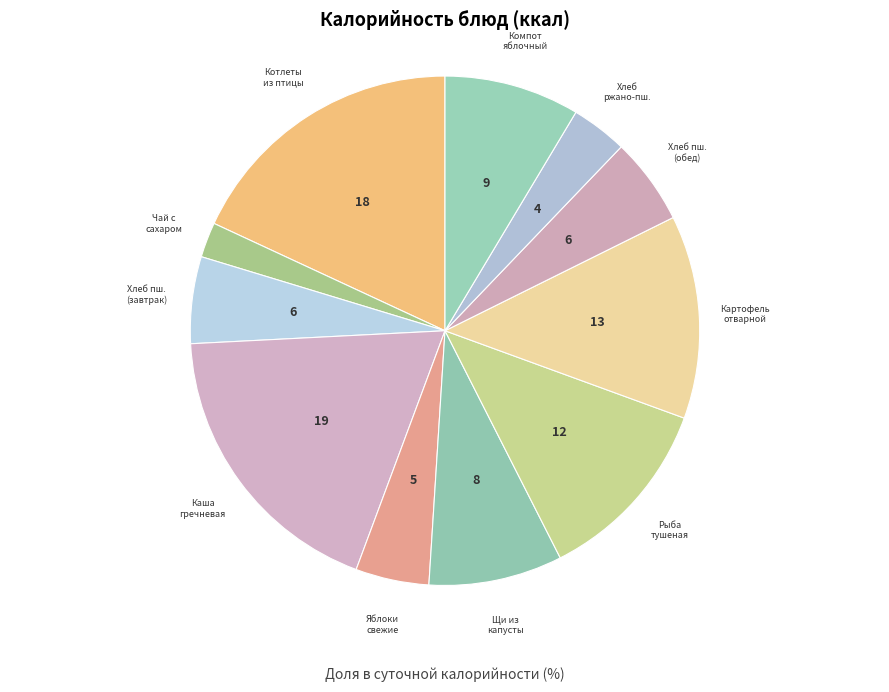

What is the ratio of the value at Каша гречневая to the value at Хлеб пш. (обед)?

3.4